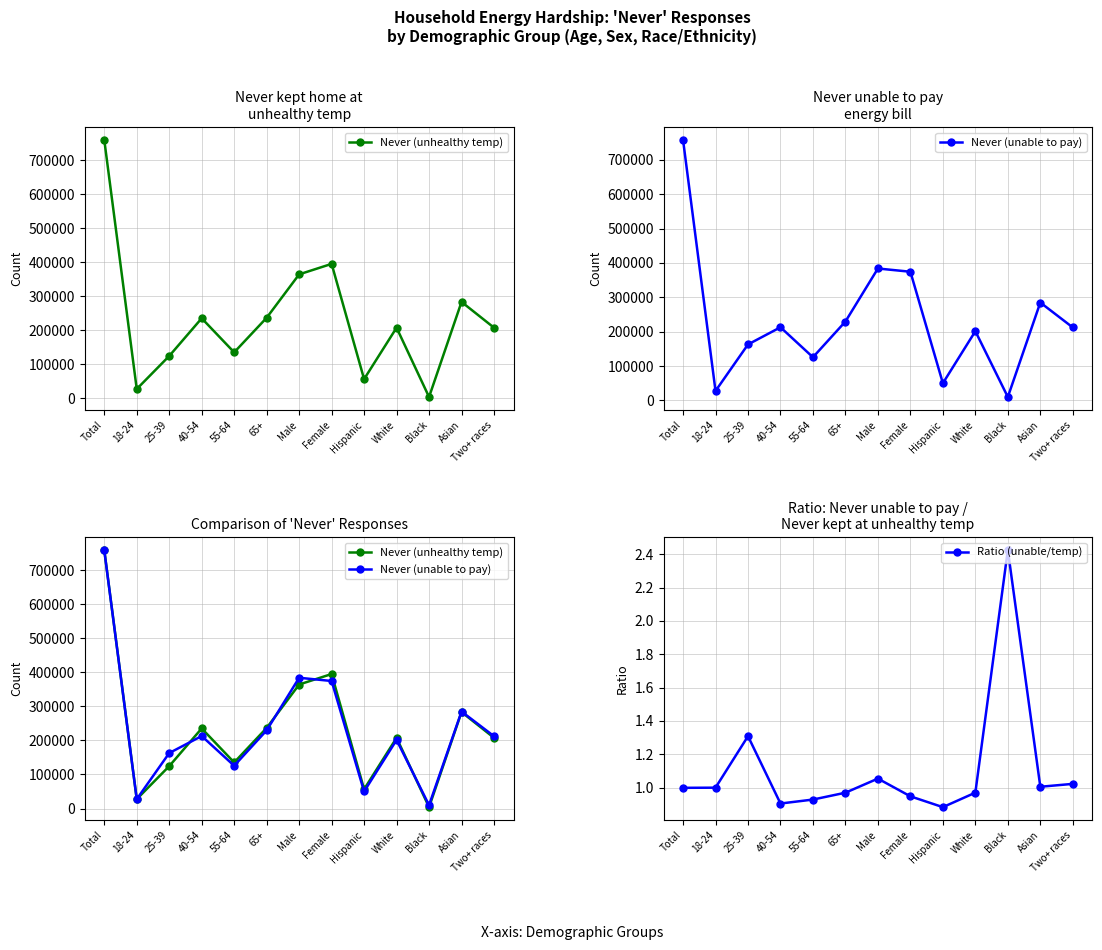

True or false: Ratio (unable/temp) and Never (unhealthy temp) cross at least once.

False